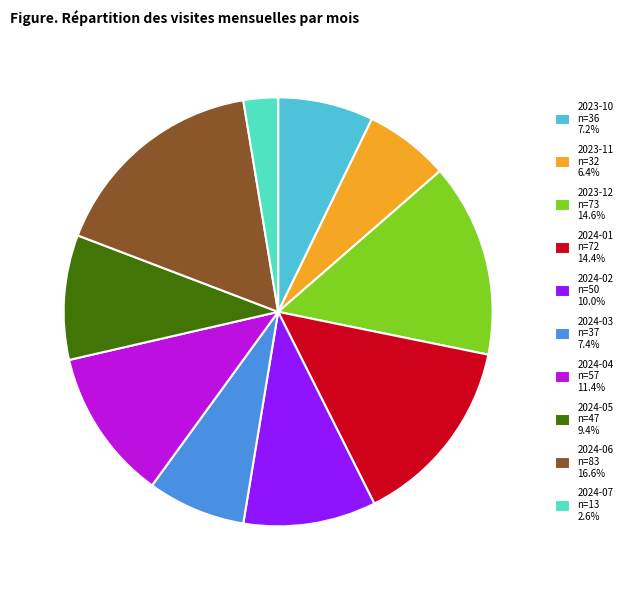

How many segments does this pie chart have?

10